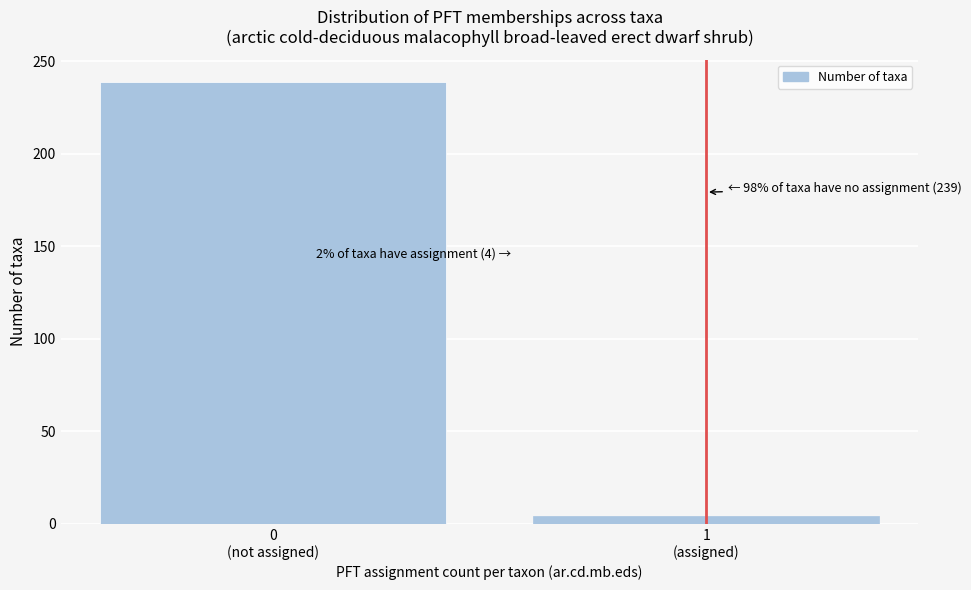

Reading right to left, extract all data points from this chart.

4	239